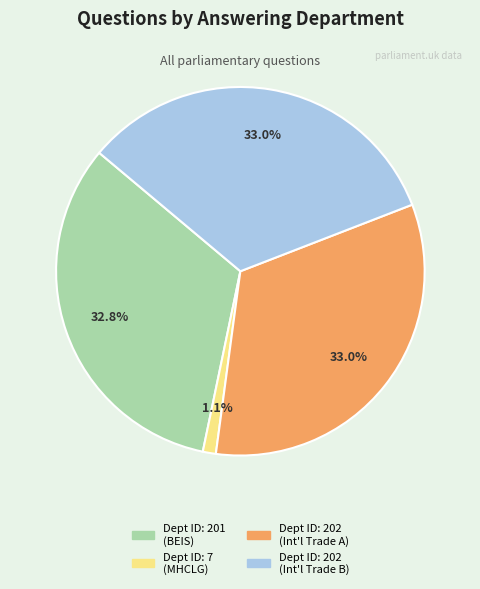

Is there any slice that represents more than half of the pie?

No